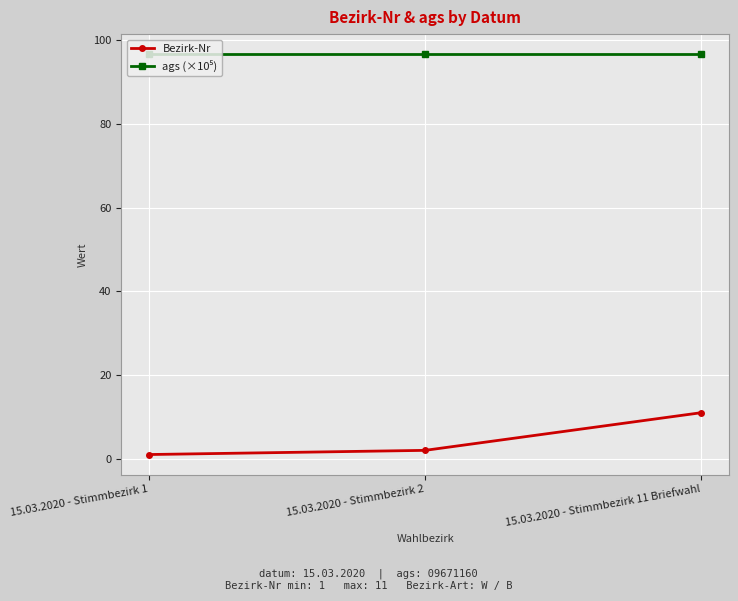

At which category is the sum across all series the highest?

15.03.2020 - Stimmbezirk 11 Briefwahl